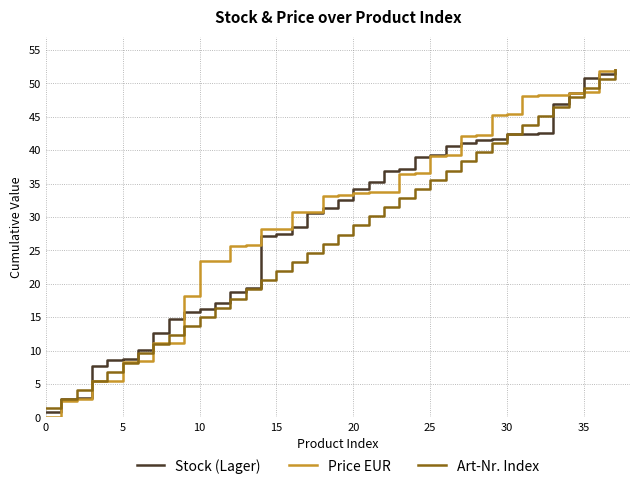

What is the greatest value displayed?

52.0